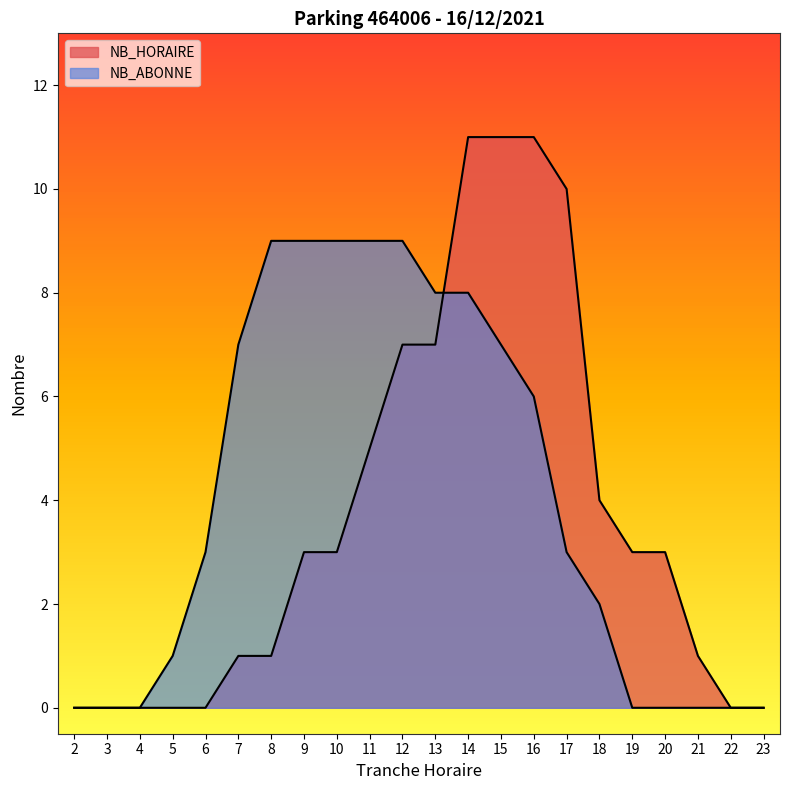

True or false: NB_HORAIRE and NB_ABONNE intersect in this chart.

True